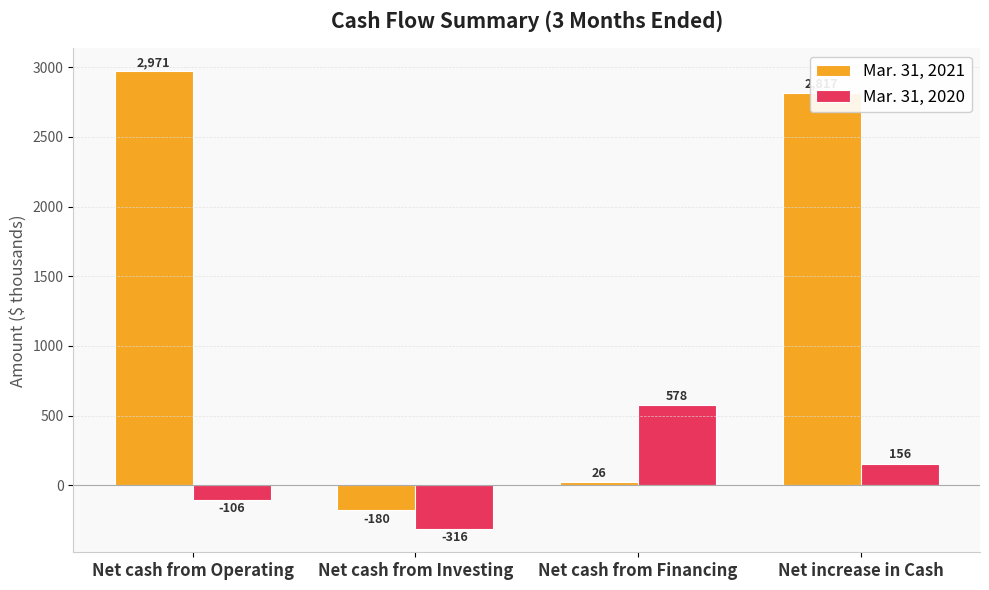

Reading left to right, extract all data points from this chart.

Mar. 31, 2021: Net cash from Operating=2971	Net cash from Investing=-180	Net cash from Financing=26	Net increase in Cash=2817
Mar. 31, 2020: Net cash from Operating=-106	Net cash from Investing=-316	Net cash from Financing=578	Net increase in Cash=156